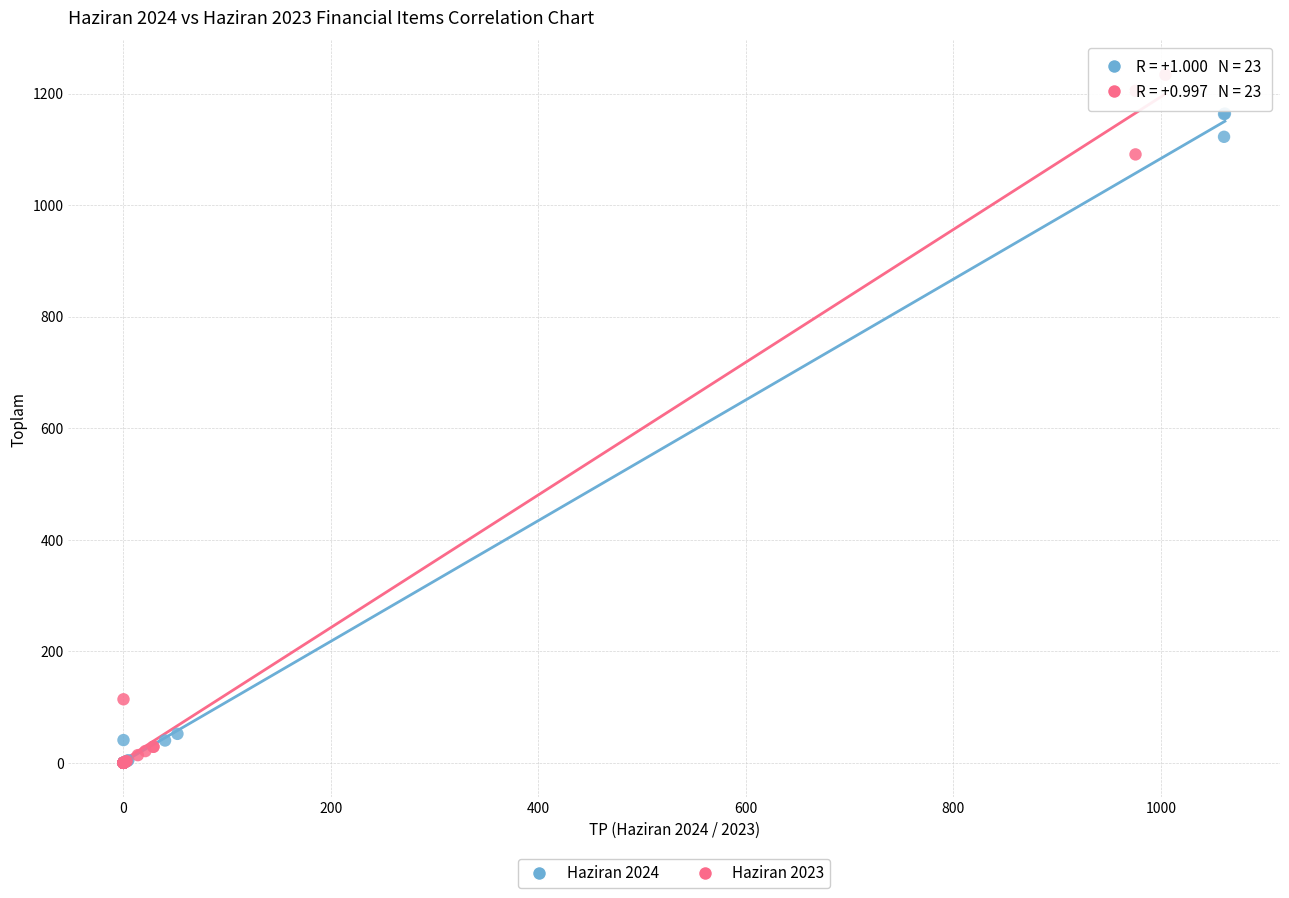

Which series has the largest Y range (max minus min)?

Haziran 2023